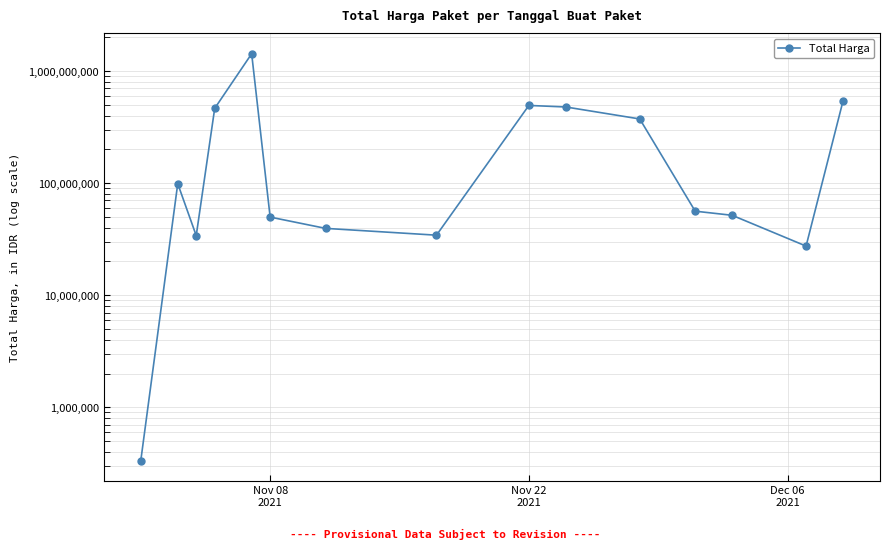

The value at Nov 22
2021 is 40620906. True or false?

False